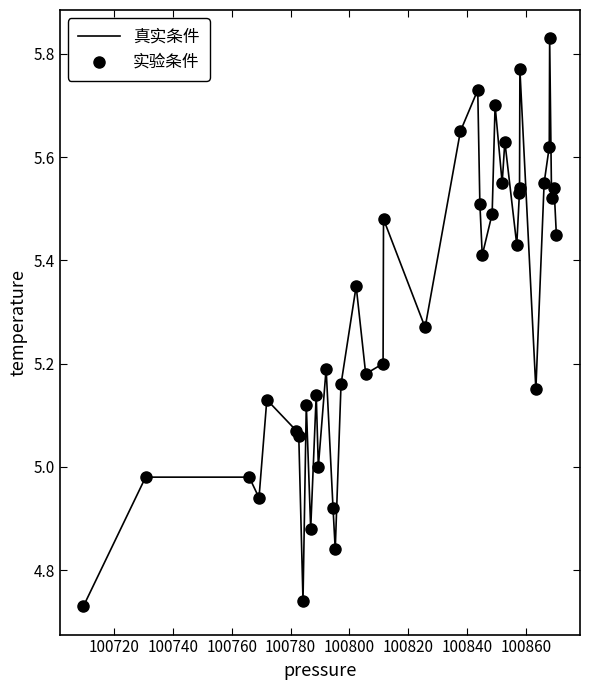

What is the difference between the maximum and minimum values?

1.1